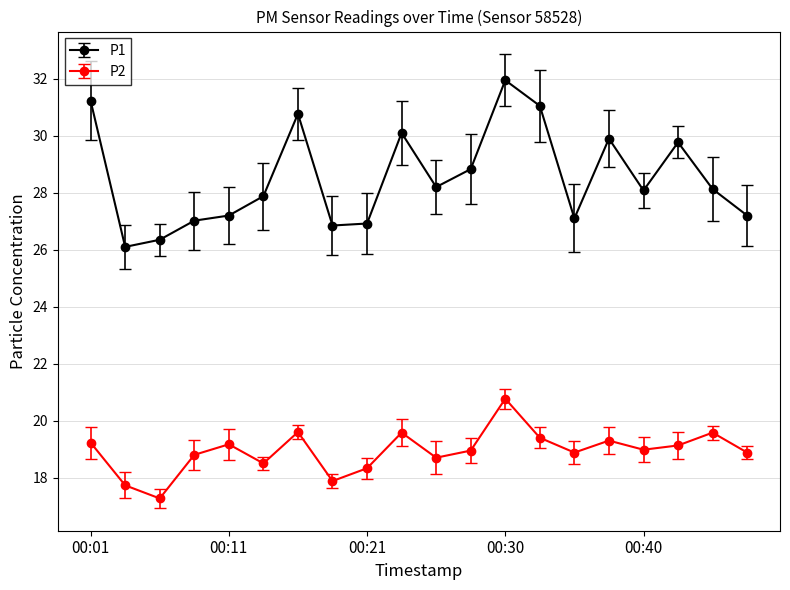

What is the smallest value displayed?

17.3